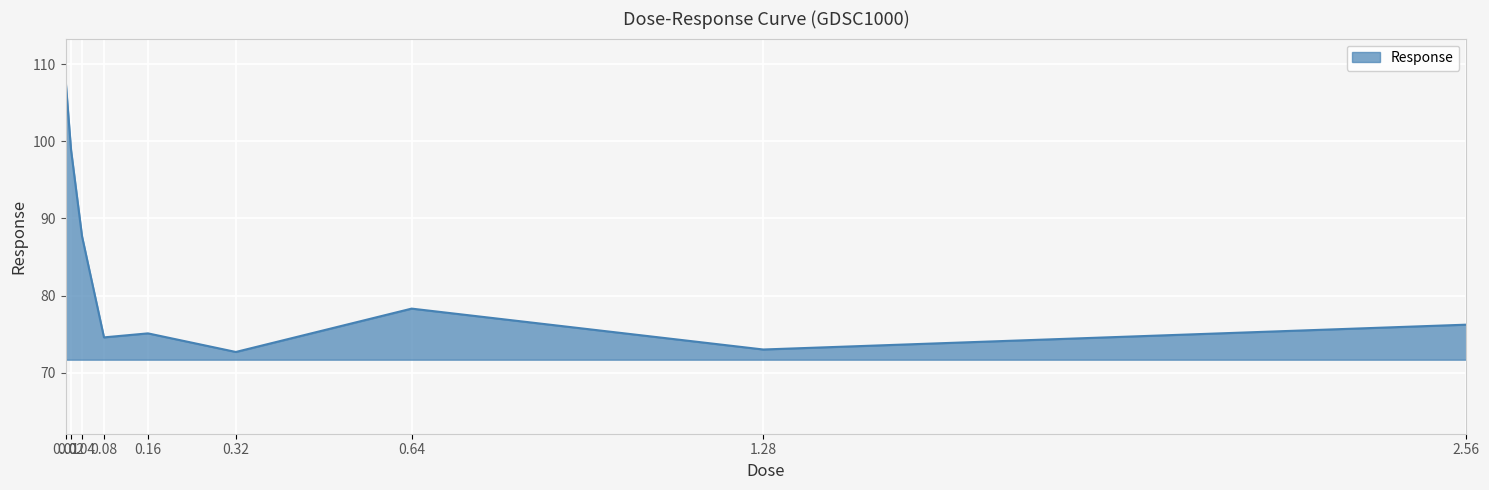

What is the sum of all values?

744.6